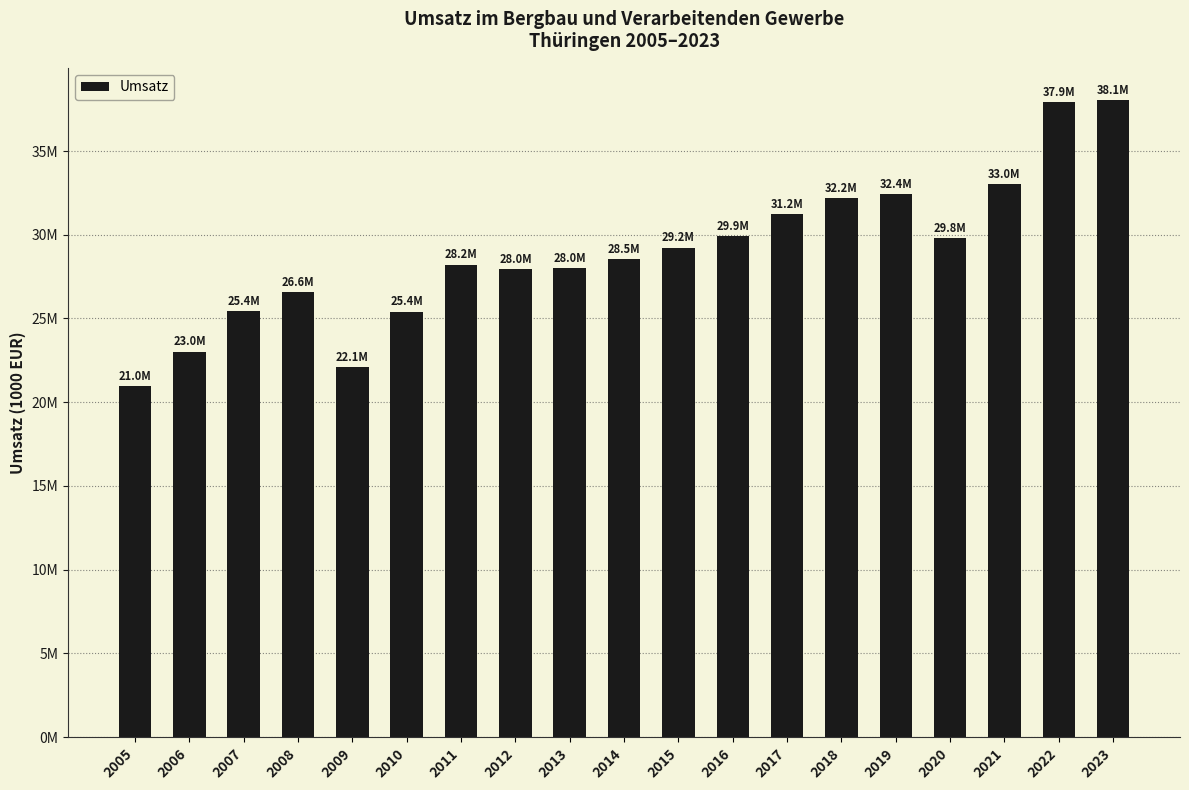

Reading left to right, what are all the values shown in this chart?

20975426.2	23020933.2	25437935.0	26563938.2	22112680.0	25415308.0	28220571.3	27951737.2	27998421.2	28537109.0	29236011.7	29907285.9	31231722.7	32185354.0	32428988.6	29815793.0	33026799.6	37920665.6	38066444.6